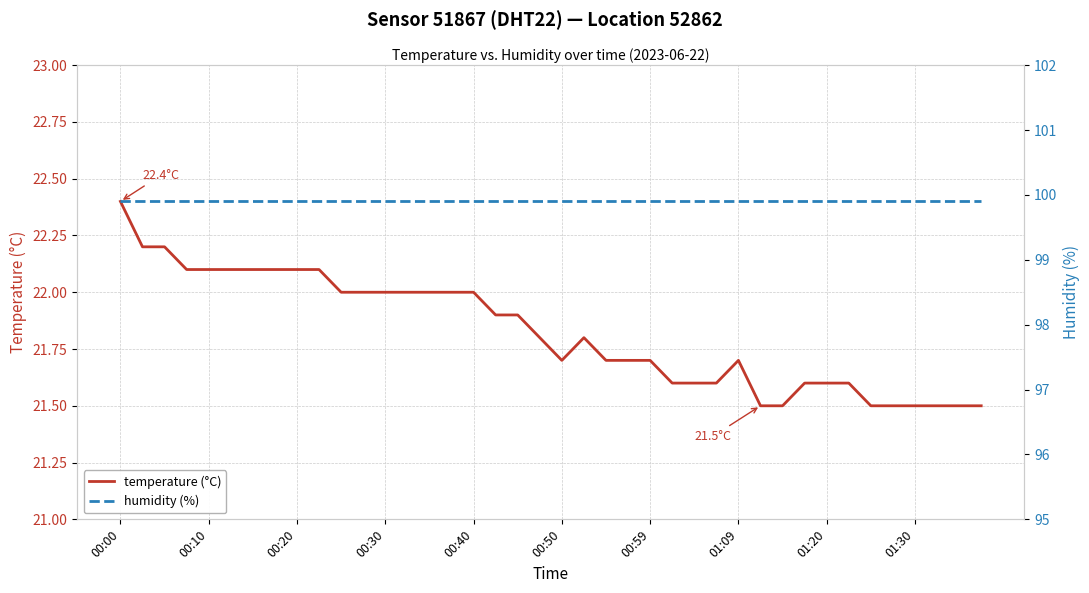

True or false: humidity (%) and temperature (°C) intersect in this chart.

False